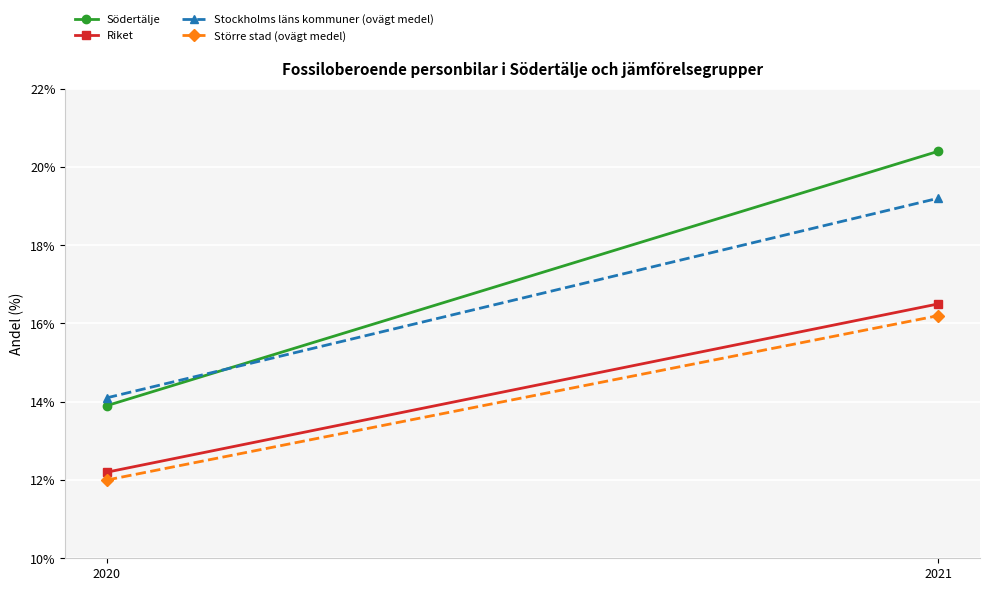

Reading left to right, list all the values displayed in this chart.

Södertälje: 2020=13.9	2021=20.4
Riket: 2020=12.2	2021=16.5
Stockholms läns kommuner (ovägt medel): 2020=14.1	2021=19.2
Större stad (ovägt medel): 2020=12.0	2021=16.2